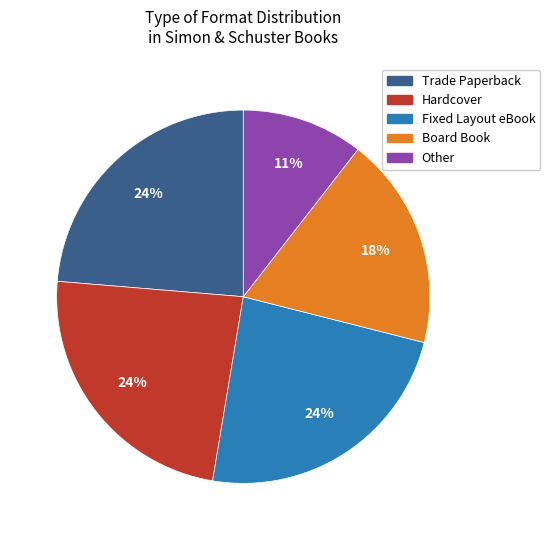

Is the sum of Other and Fixed Layout eBook greater than half?

No